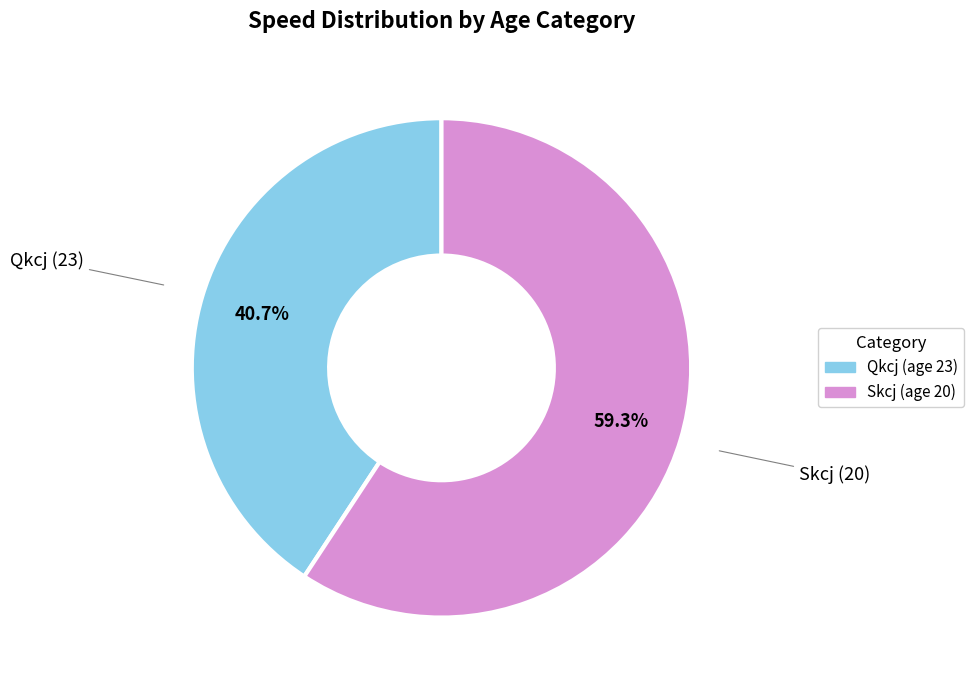

Count the number of slices in the pie.

2